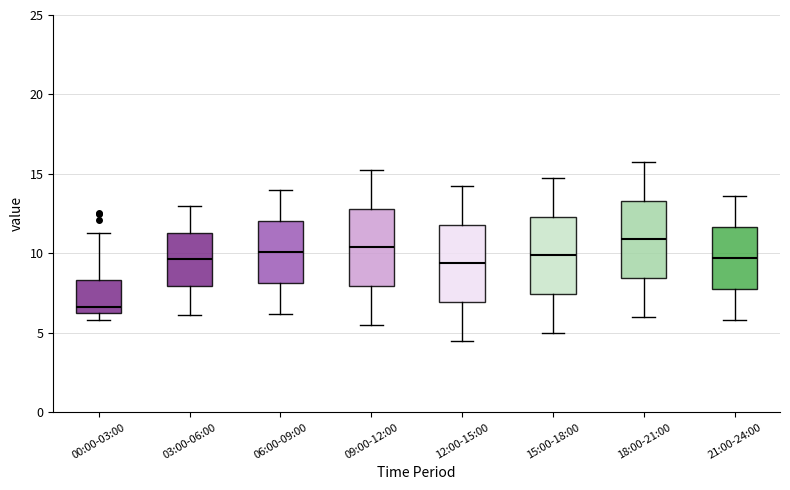

Reading left to right, transcribe this box plot: for each box, give where its median line is, the range the box spans, and where its two whiskers end, as read against the y-axis. The values are not printed on the chart, so give them approximately, as read against the axis.

00:00-03:00: median 6.5 (just above the box's lower edge), box 6.5 to 8.5, whiskers 6.0 to 11.5
03:00-06:00: median 9.5, box 8.0 to 11.5, whiskers 6.0 to 13.0
06:00-09:00: median 10.0, box 8.0 to 12.0, whiskers 6.0 to 14.0
09:00-12:00: median 10.5, box 8.0 to 13.0, whiskers 5.5 to 15.5
12:00-15:00: median 9.5, box 7.0 to 12.0, whiskers 4.5 to 14.5
15:00-18:00: median 10.0, box 7.5 to 12.5, whiskers 5.0 to 15.0
18:00-21:00: median 11.0, box 8.5 to 13.5, whiskers 6.0 to 16.0
21:00-24:00: median 9.5, box 8.0 to 11.5, whiskers 6.0 to 13.5